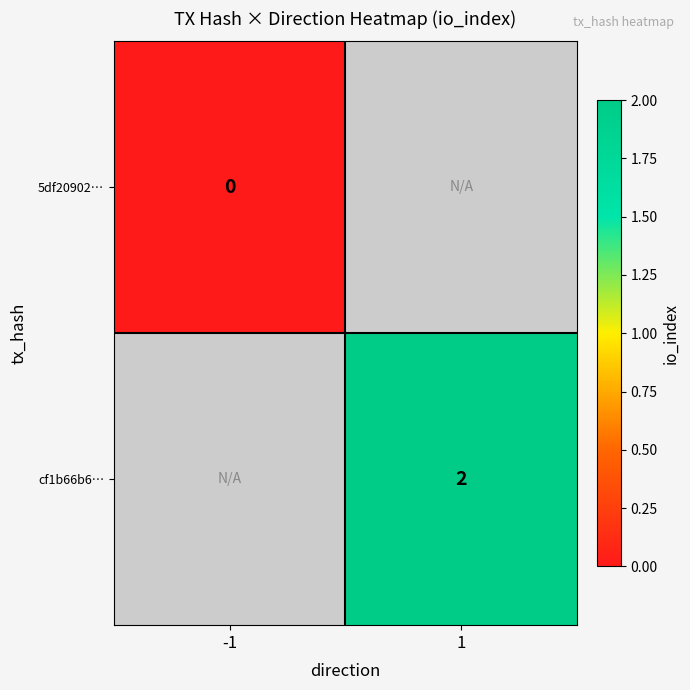

The cf1b66b6… series shows 1 at 1. True or false?

False